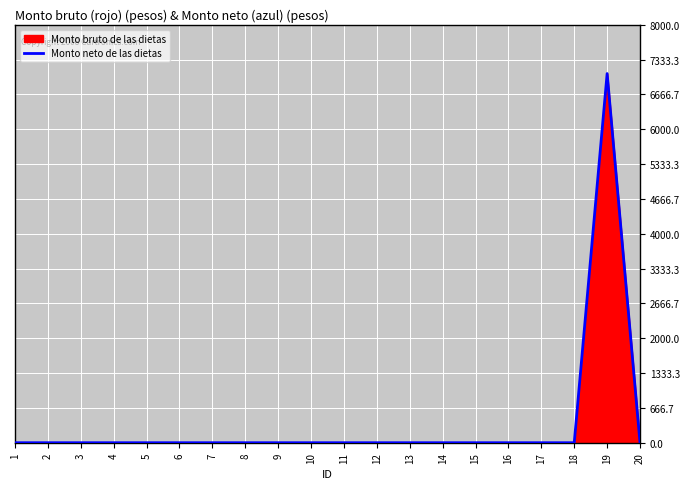

At which category does the data reach its first local peak?

19